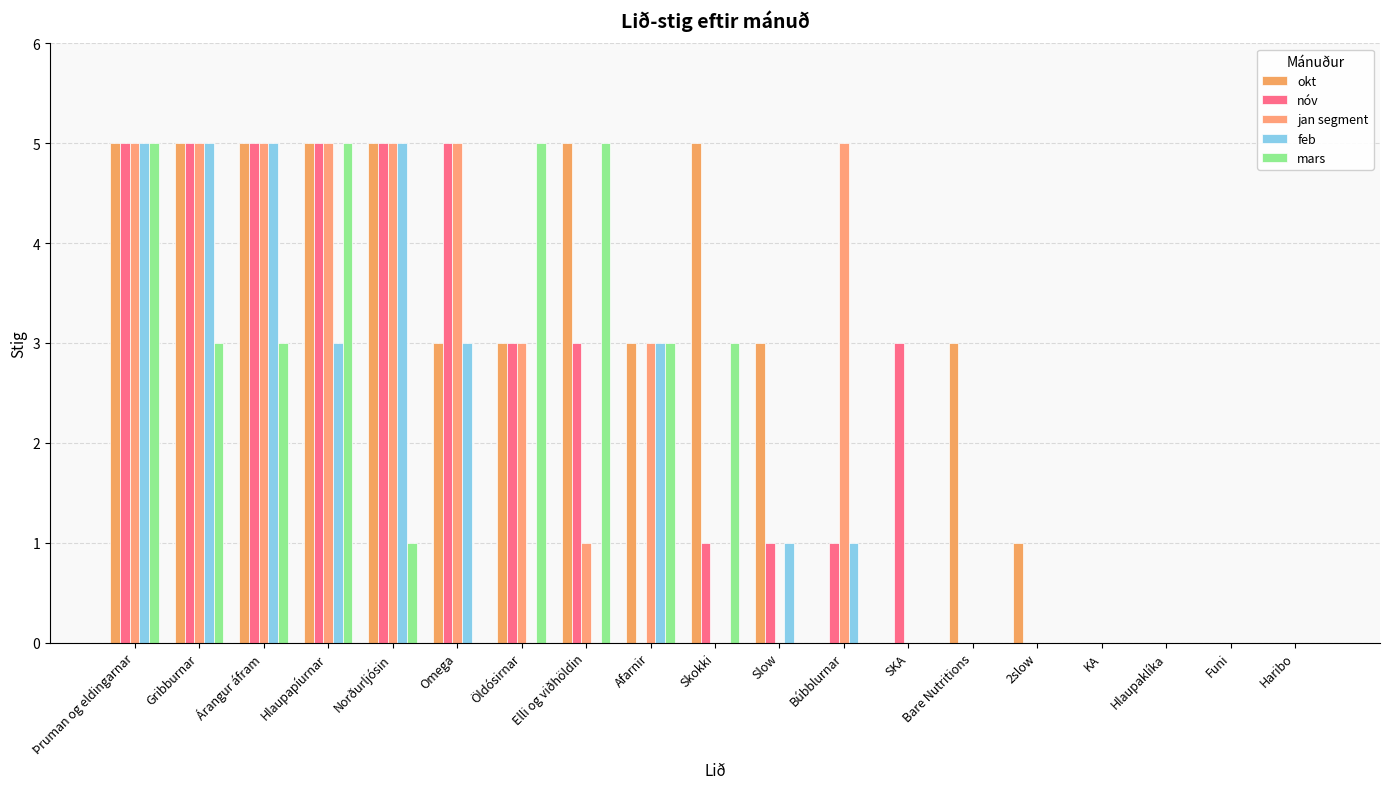

Count the feb values in the range 0 to 3.

15